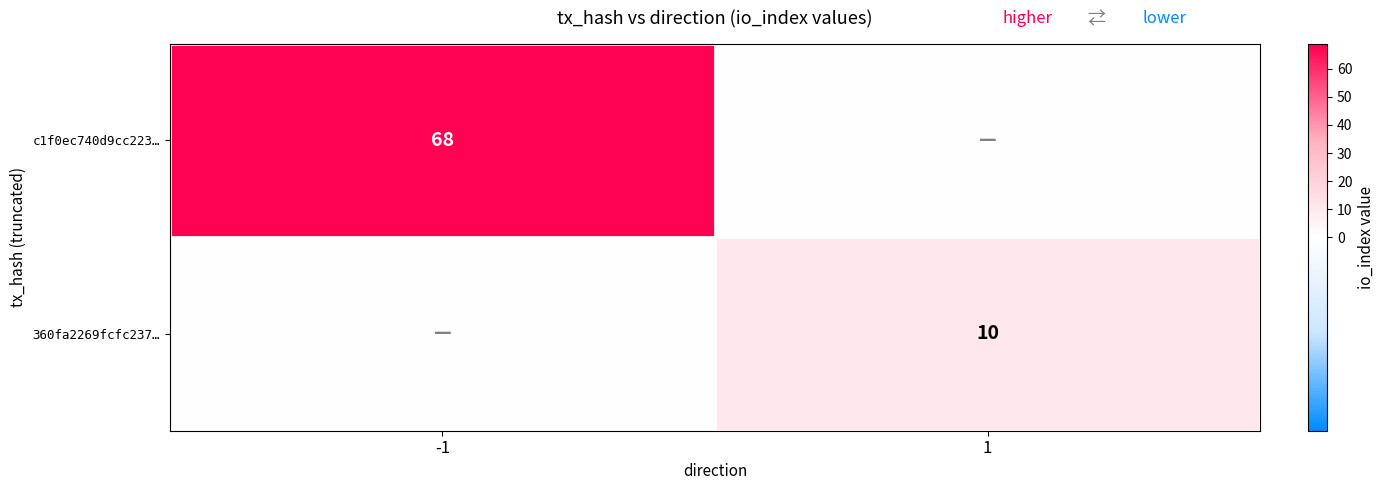

The value of c1f0ec740d9cc223… at -1 is 25. True or false?

False